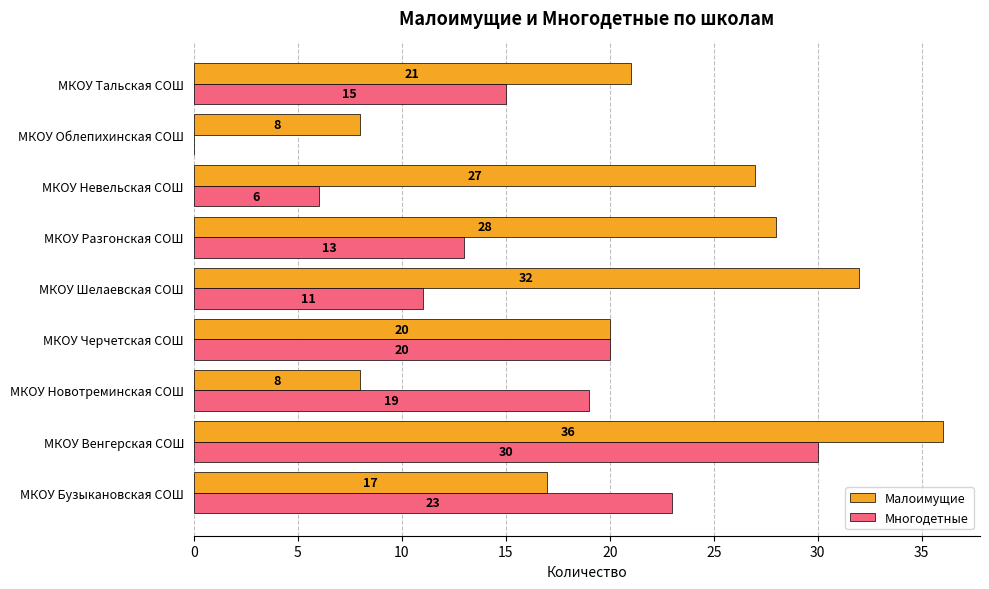

Is the value of Многодетные at МКОУ Новотреминская СОШ greater than the value of Малоимущие at МКОУ Черчетская СОШ?

No